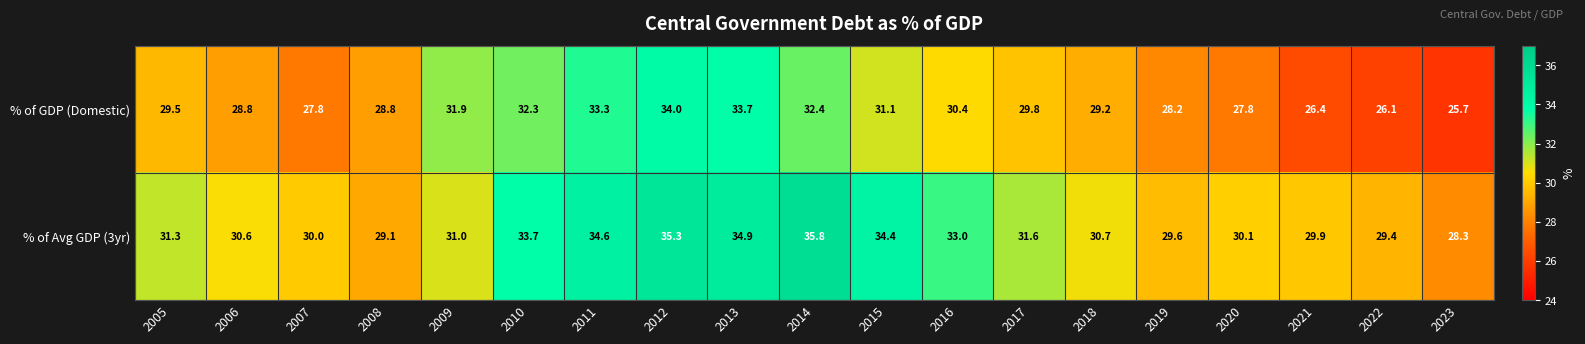

Which category has the lowest value across all series?

2023